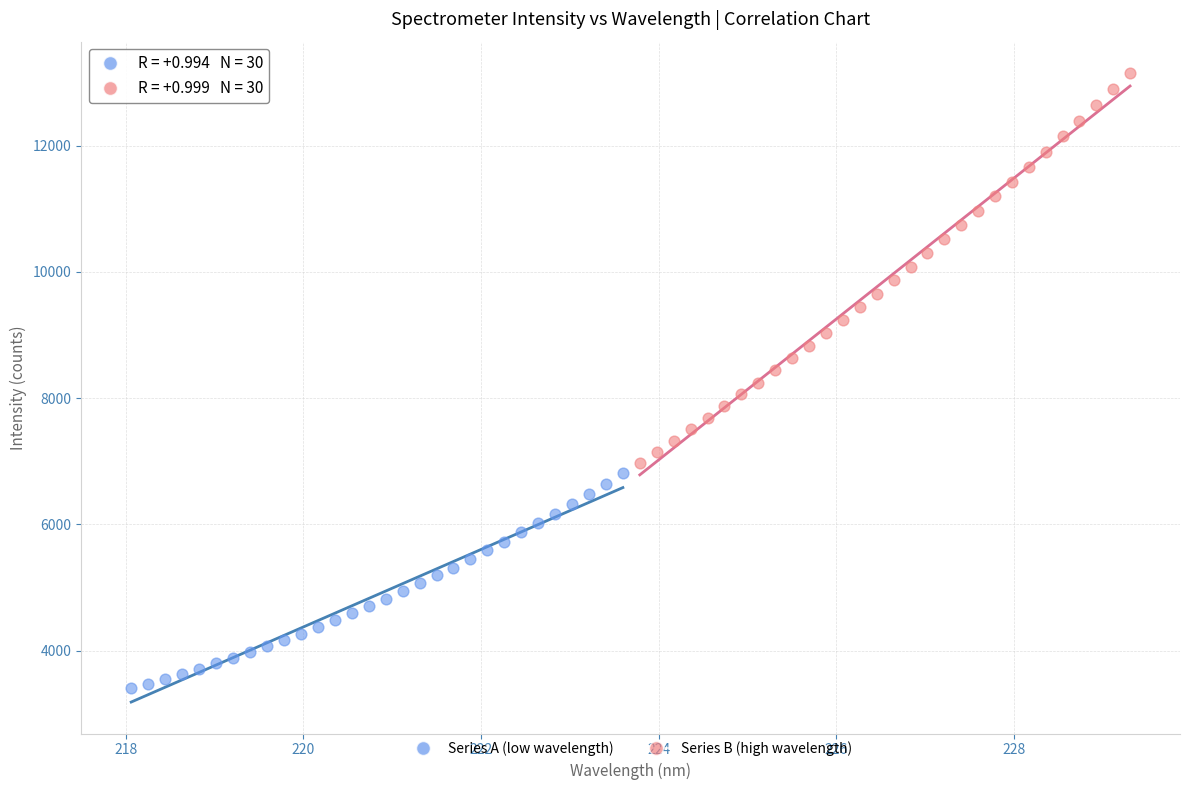

Which series has the largest Y range (max minus min)?

Series B (high wavelength)